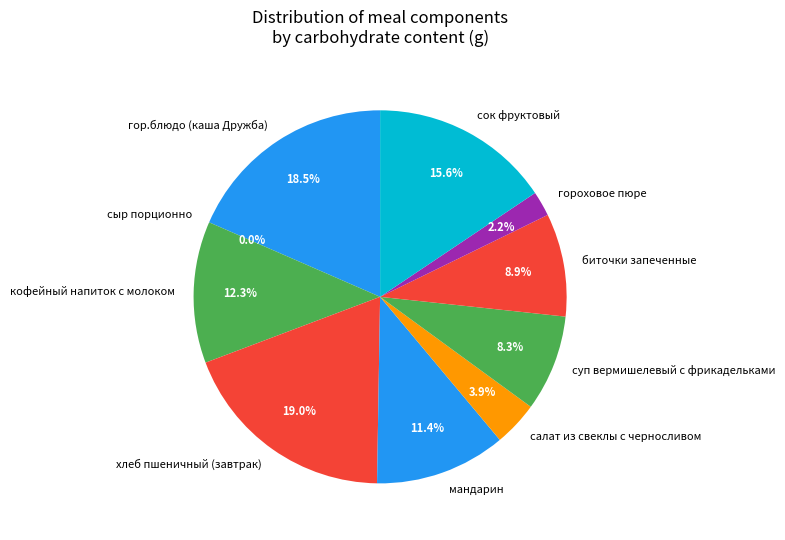

Does сыр порционно represent more than half of the total?

No